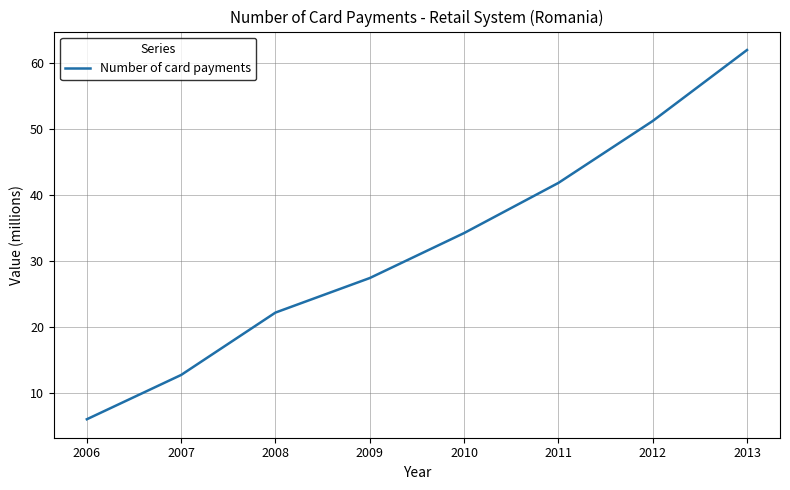

What is the change in value from 2006 to 2011?

+35.8